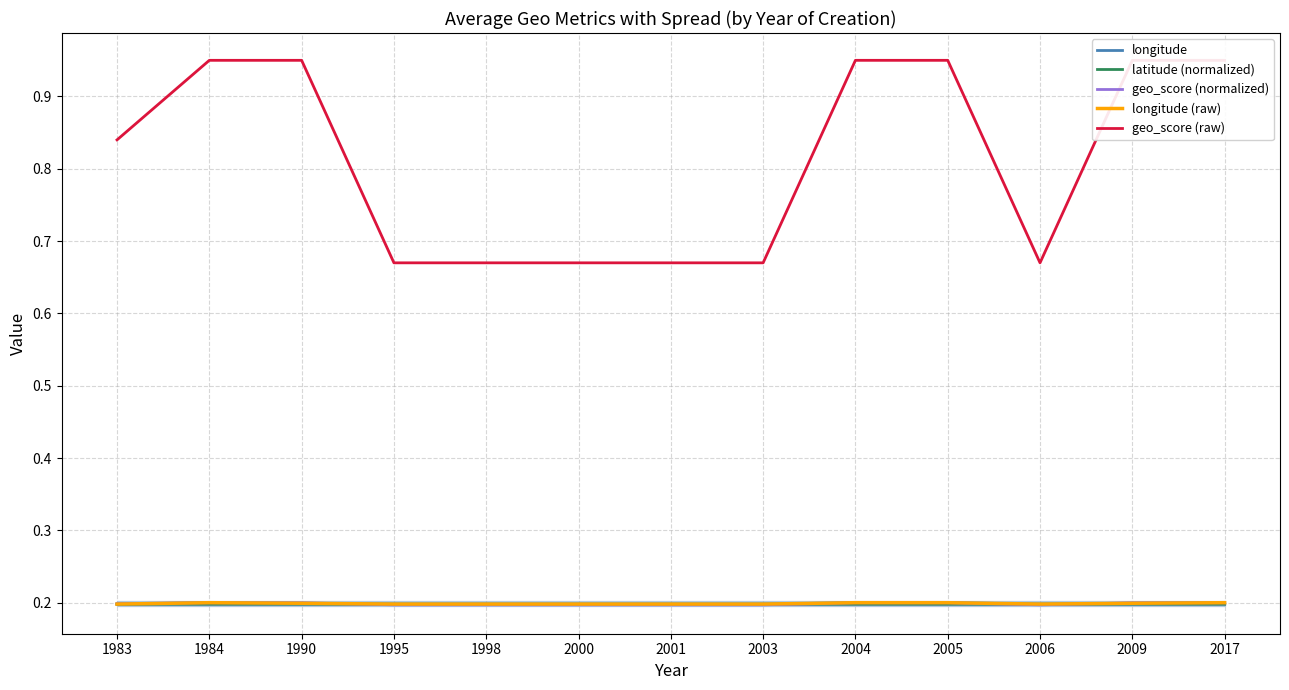

Rank the categories by geo_score (normalized) value from lowest to highest.

1995, 1998, 2000, 2001, 2003, 2006, 1983, 1984, 1990, 2004, 2005, 2009, 2017